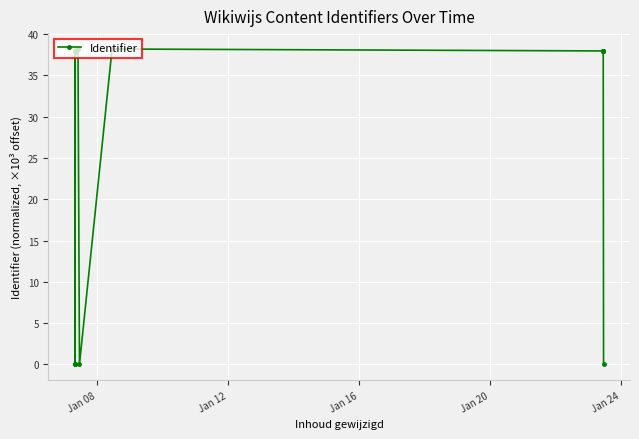

What is the average value?

29.0